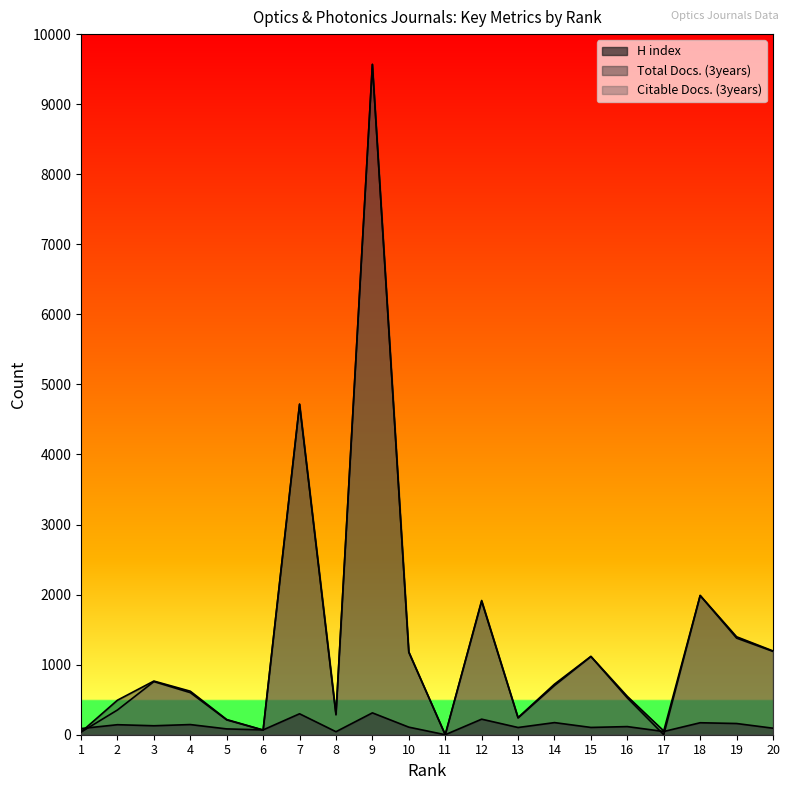

At which label is Citable Docs. (3years) closest to 4783?

7